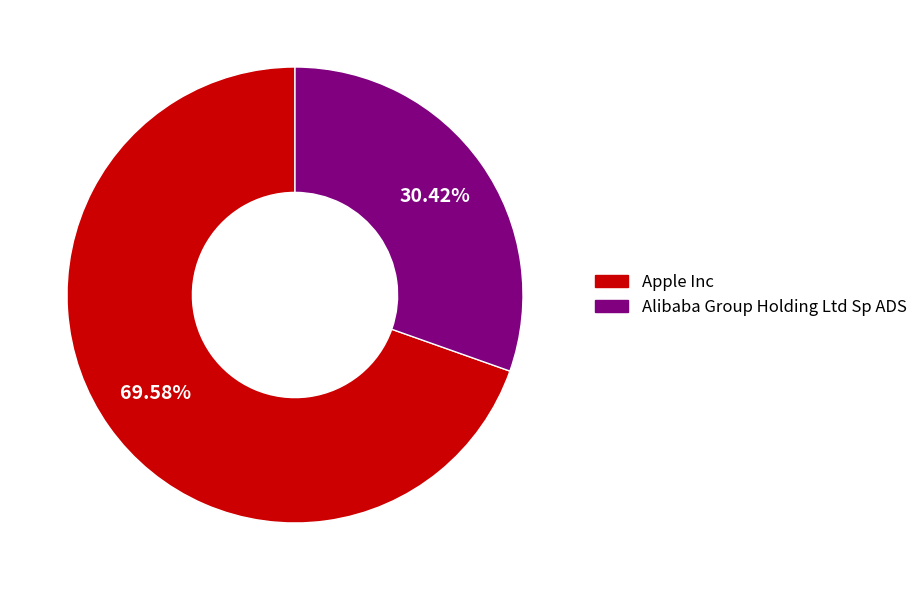

What is the smallest slice in the pie chart?

Alibaba Group Holding Ltd Sp ADS